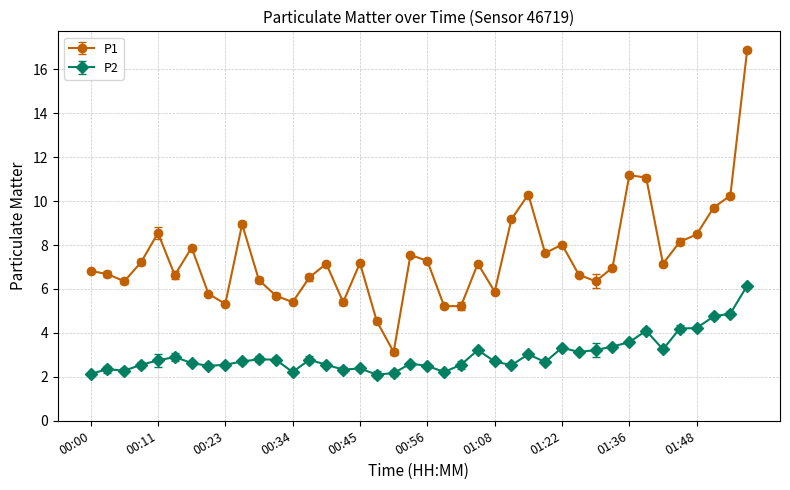

Which series has the widest spread of values?

P1